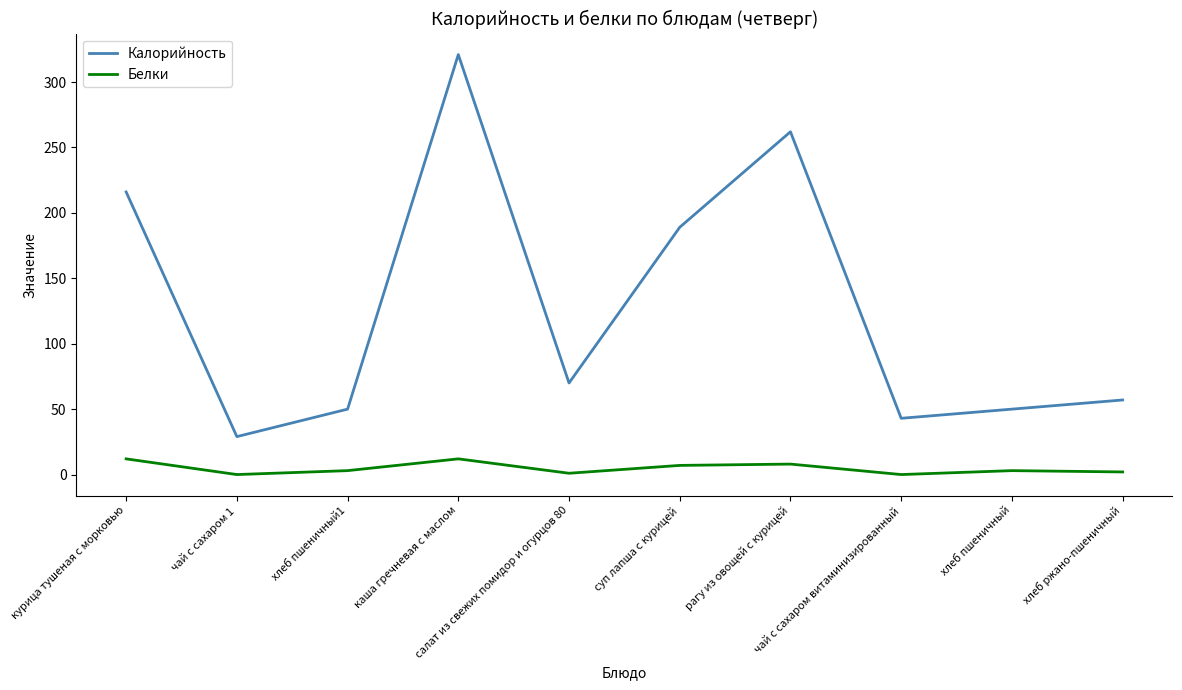

Which series has the largest range (max minus min)?

Калорийность